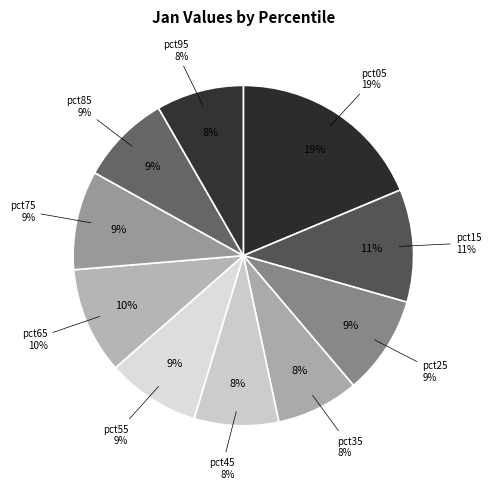

Combined, do pct45 and pct35 account for over 50%?

No